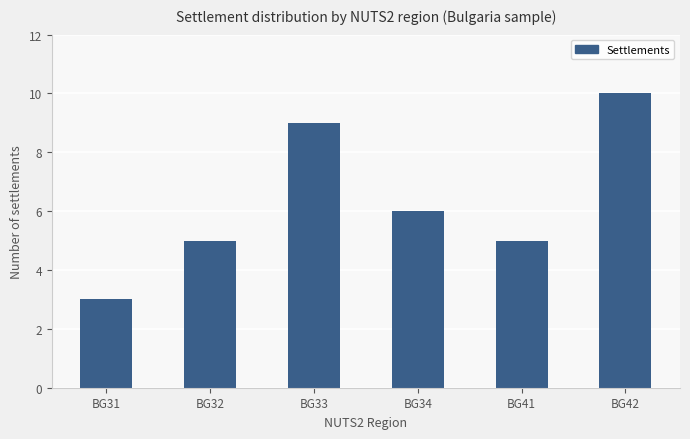

What is the value of the 5th bar from the left?

5